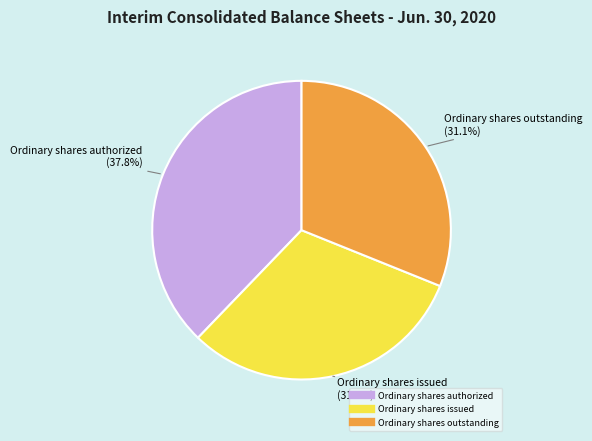

Is there any slice that represents more than half of the pie?

No